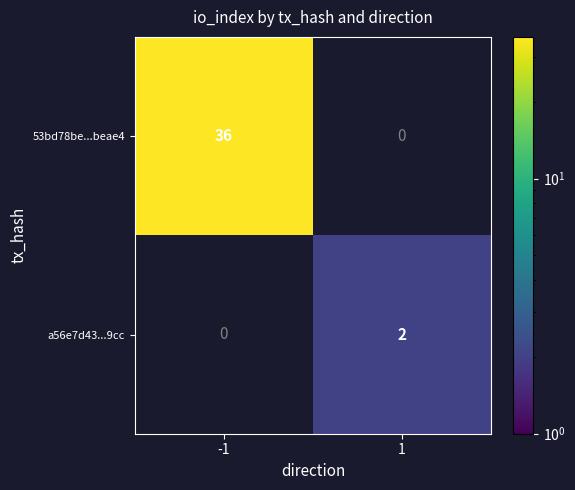

The value of 53bd78be...beae4 at -1 is 23. True or false?

False